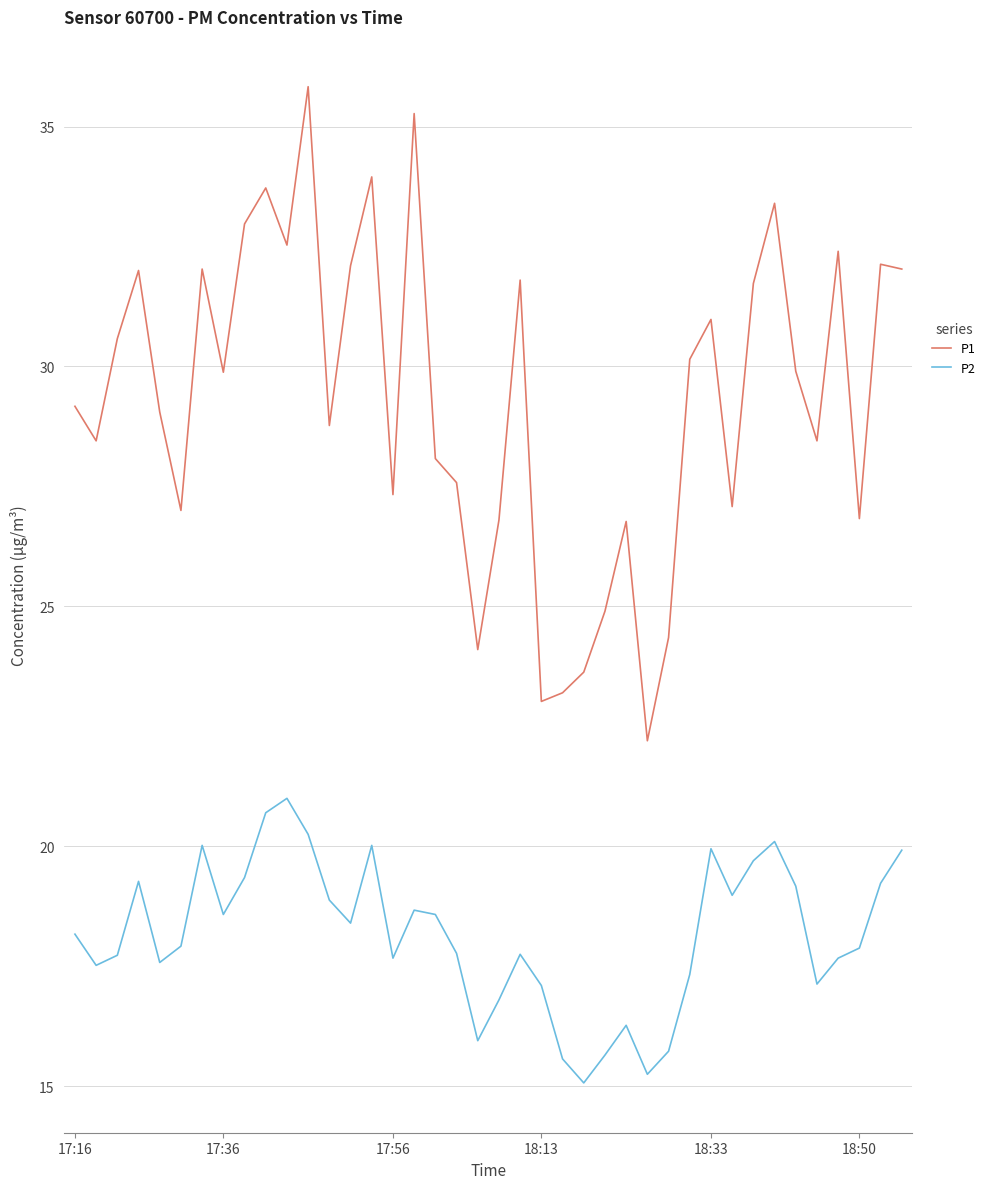

What are all the series names shown in the legend?

P1, P2